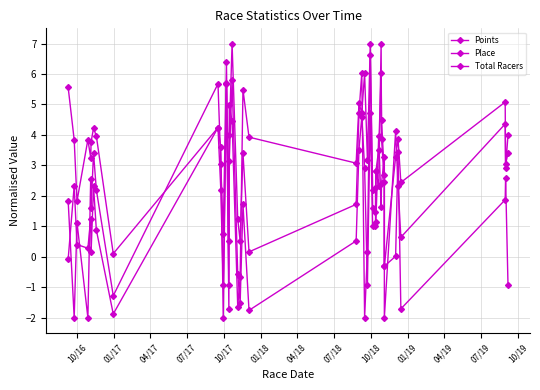

At which label does Total Racers first exceed 2?

01/17